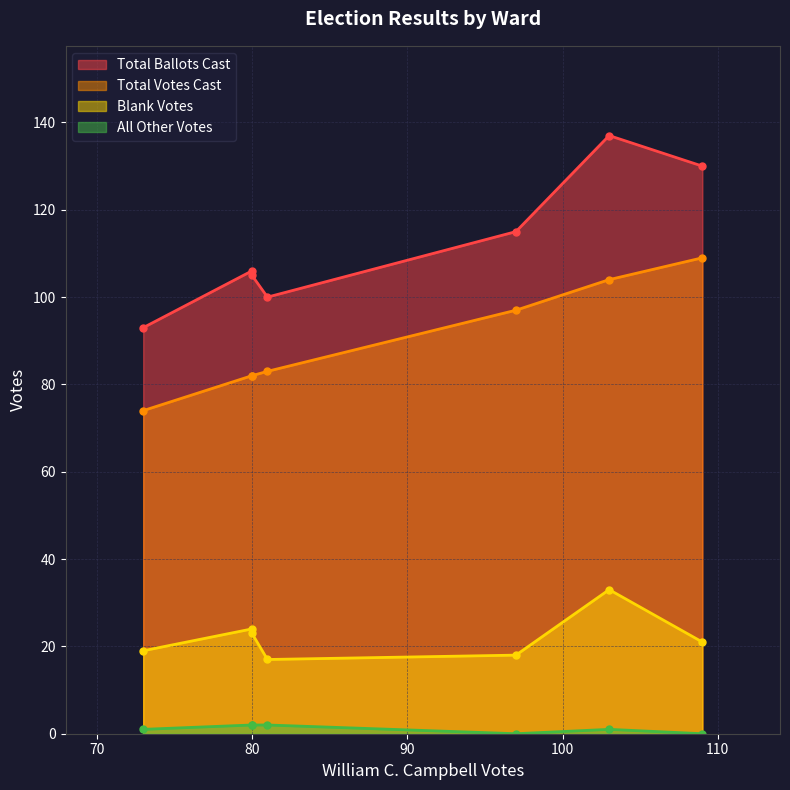

How many values in the All Other Votes series are below 1?

2